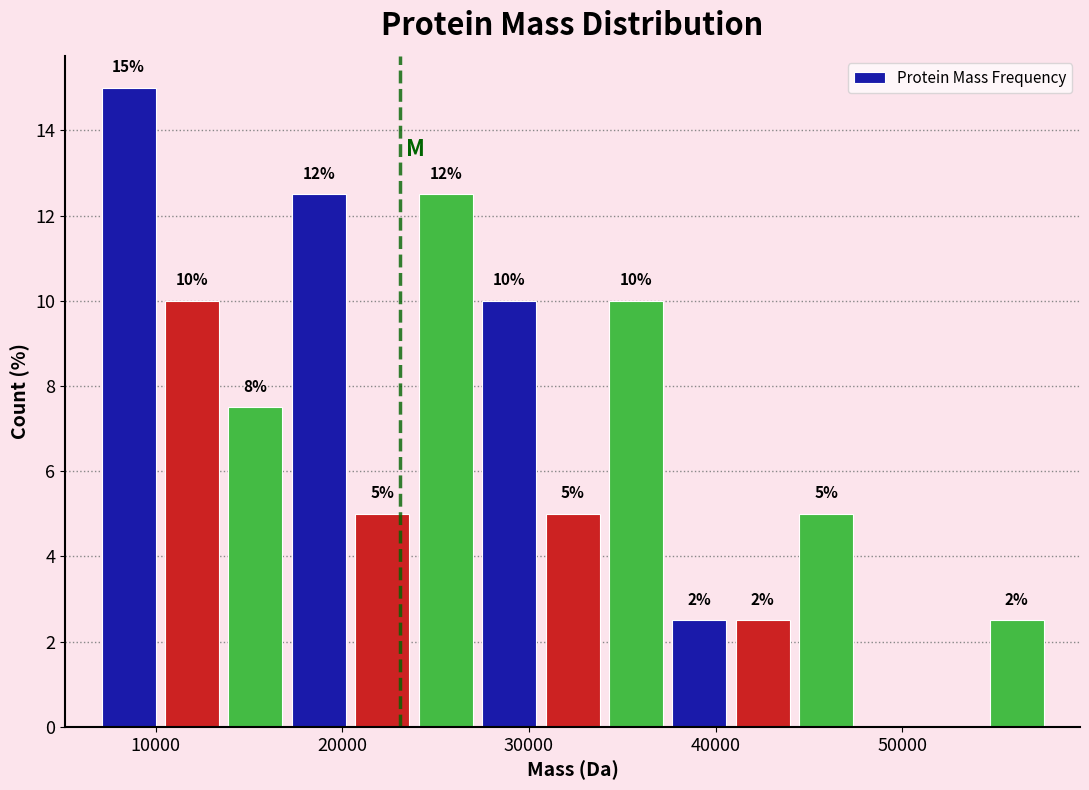

Around what value on the x-axis is the tallest bar? Give the approximate position of its centre, as read against the axis.

9000